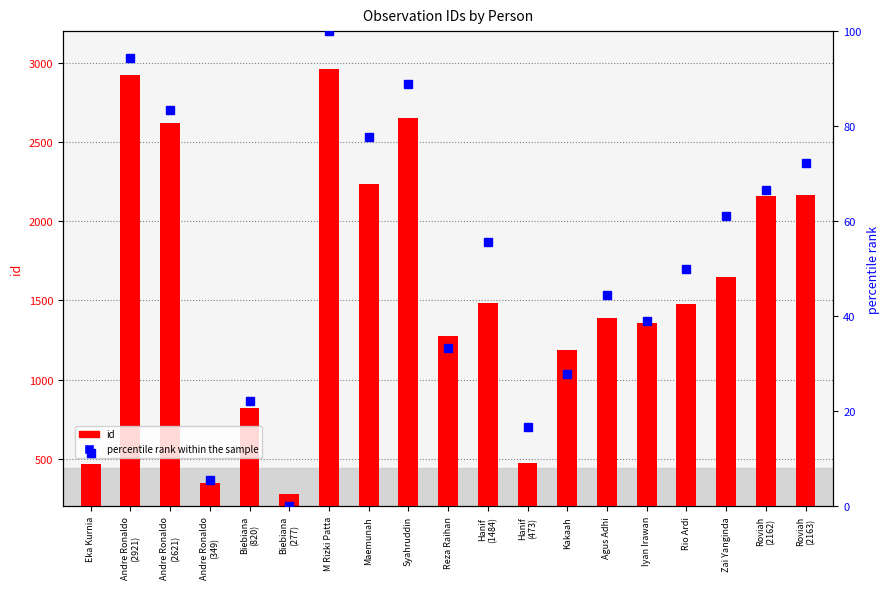

True or false: percentile rank within the sample has a value of 161.1 at M Rizki Patta.

False